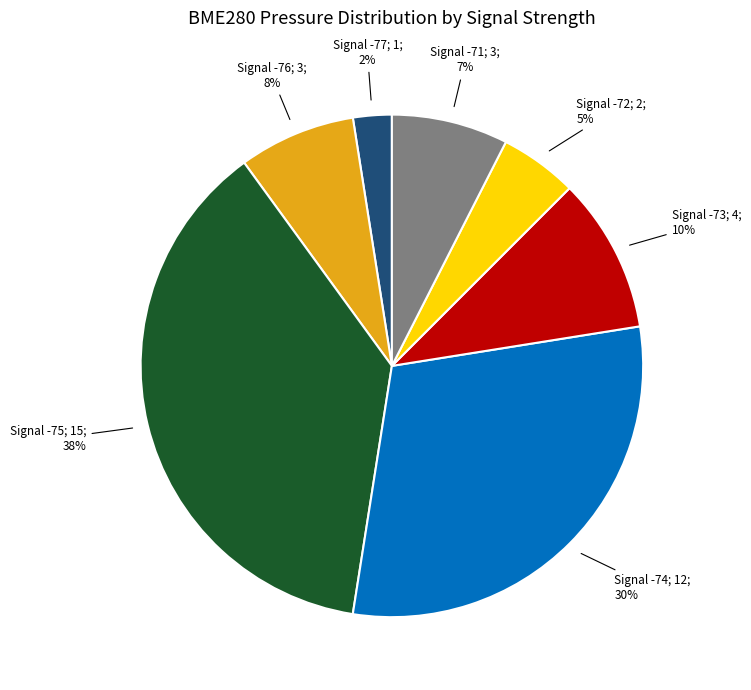

Is Signal -75; 15; 38% the majority of the pie?

No